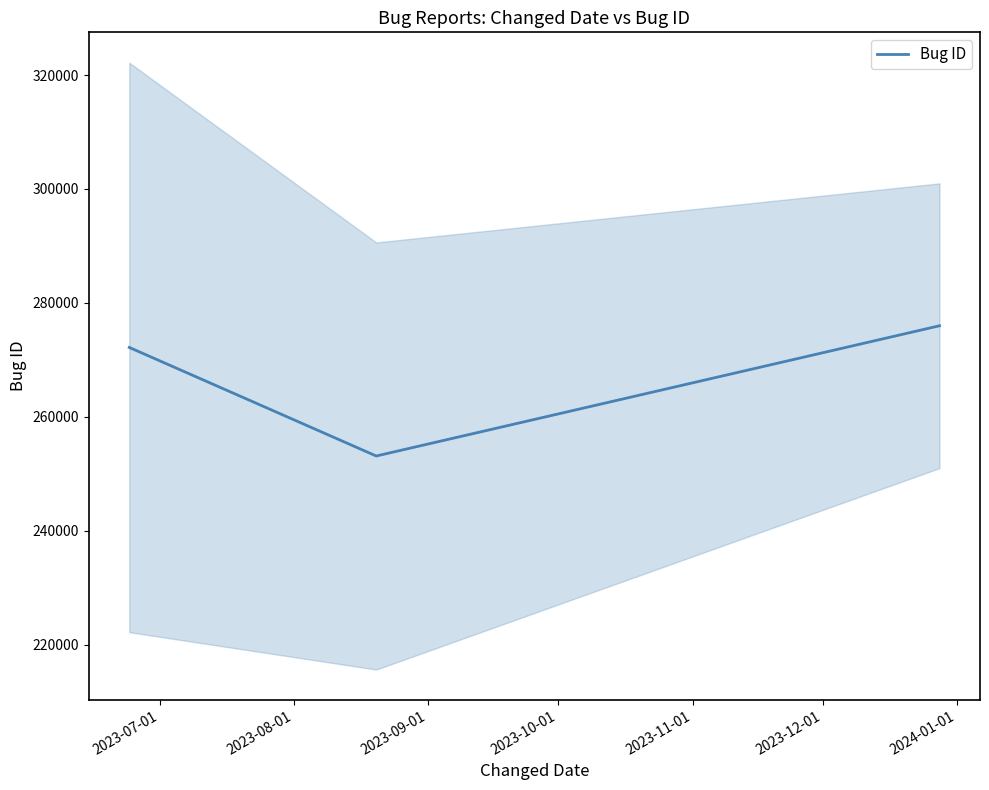

Reading left to right, extract all data points from this chart.

272173	253110	275977